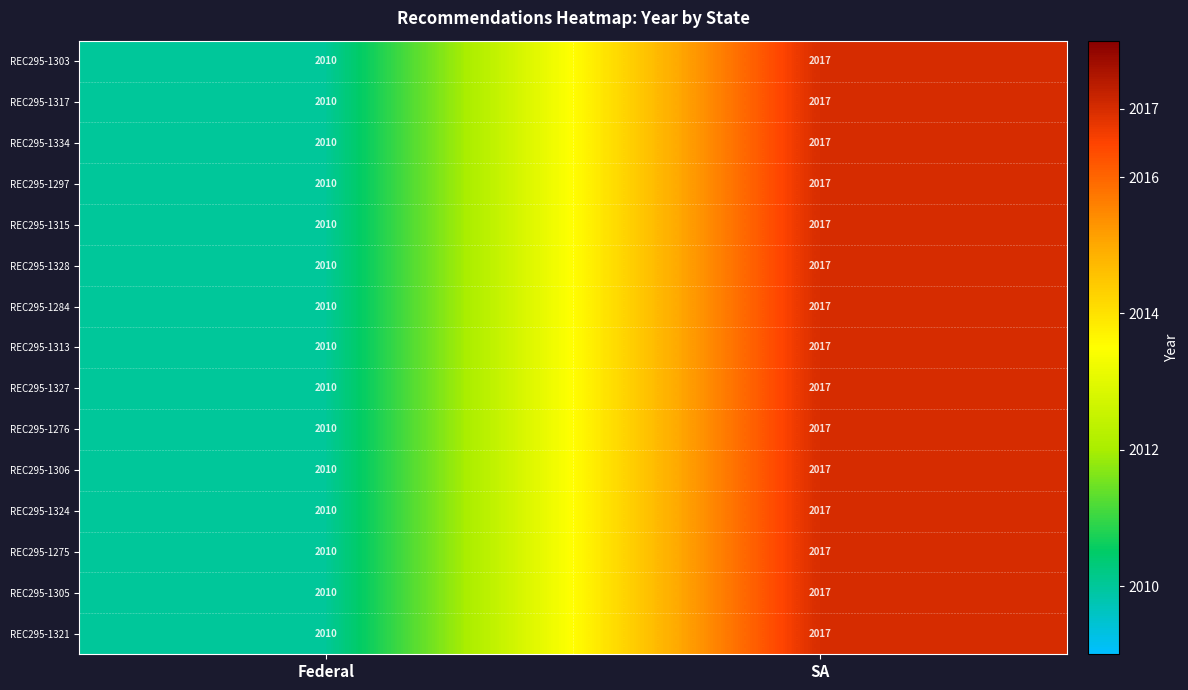

Is the value of REC295-1315 at Federal greater than the value of REC295-1276 at SA?

No